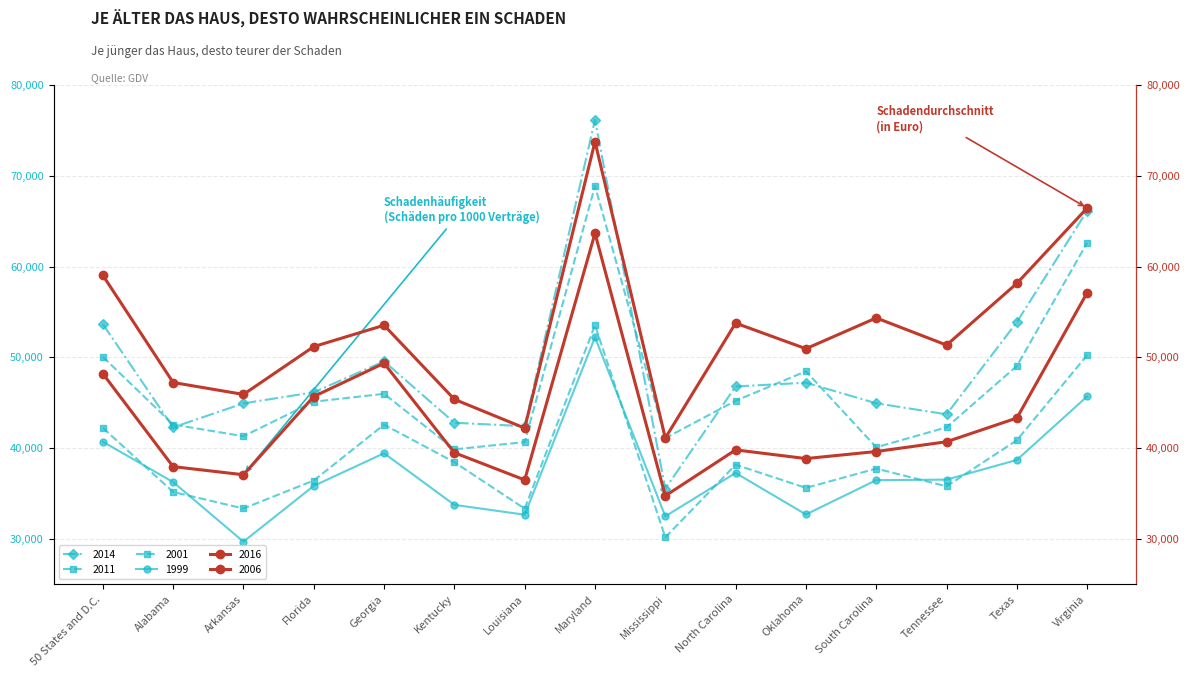

The 2006 series shows 21312 at Florida. True or false?

False